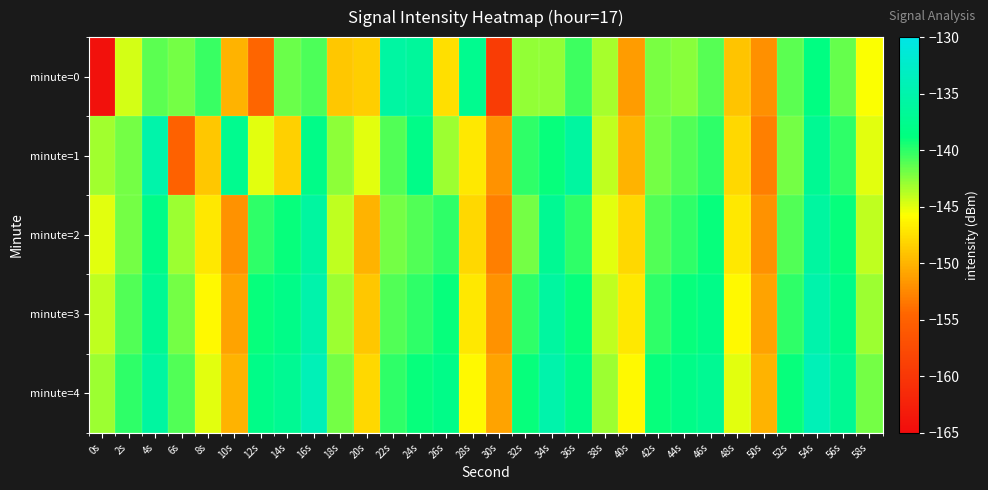

What is the maximum value shown in the chart?

-134.0